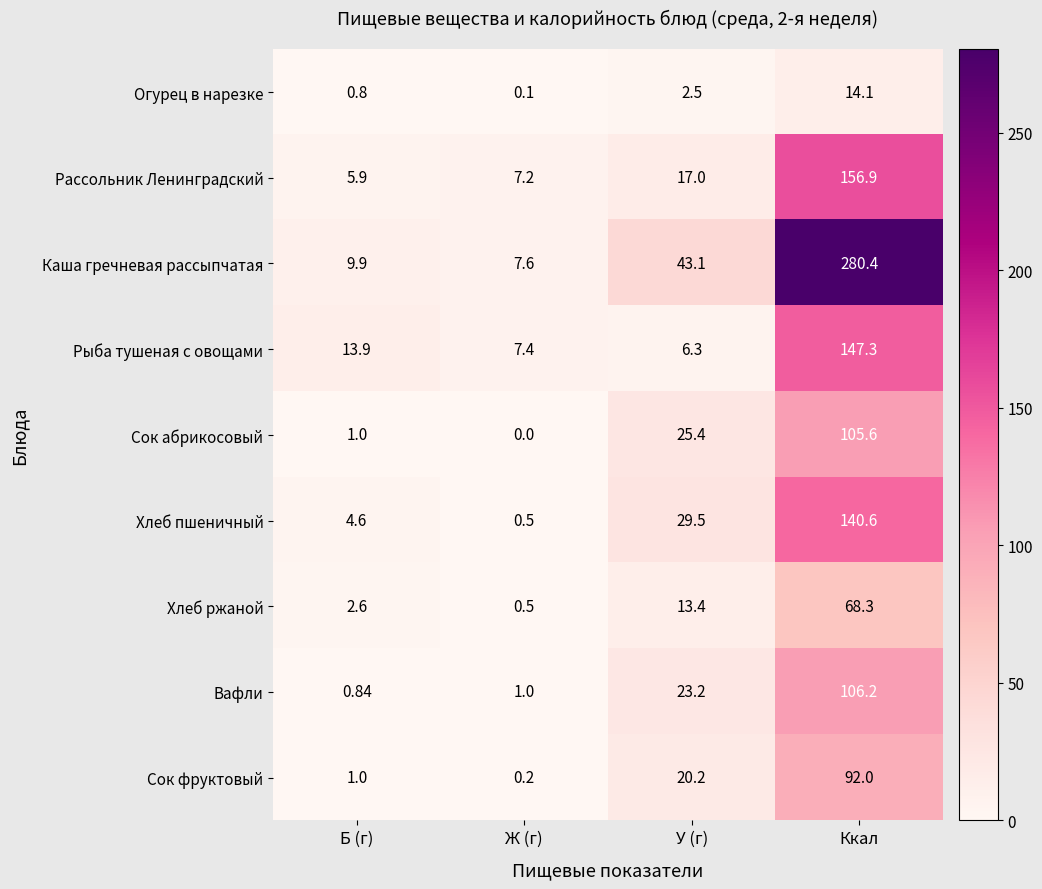

Which label corresponds to the largest value in the chart?

Ккал